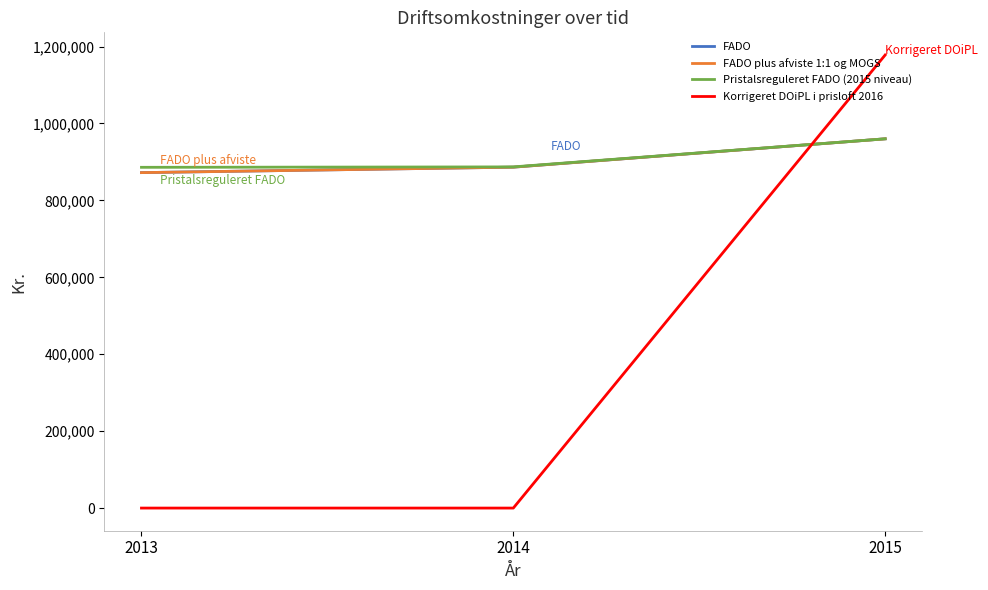

What is the difference between the maximum and minimum values in the FADO plus afviste 1:1 og MOGS series?

87885.0